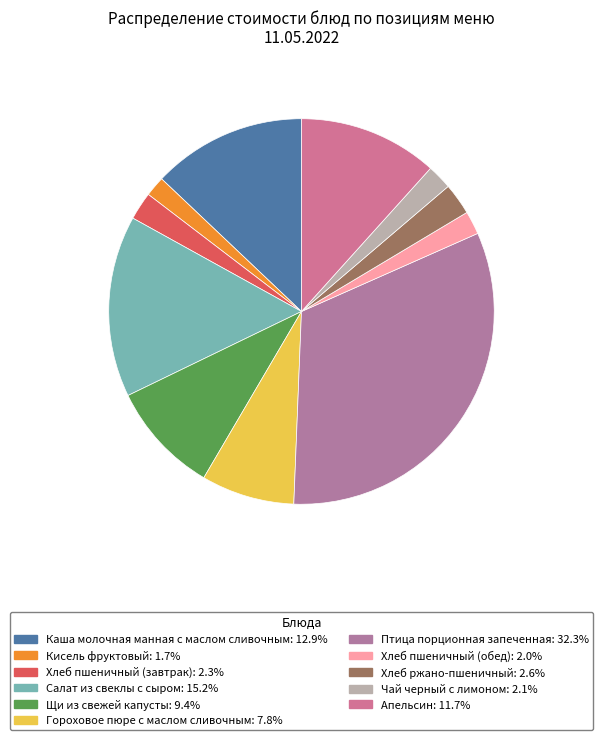

How many segments does this pie chart have?

11